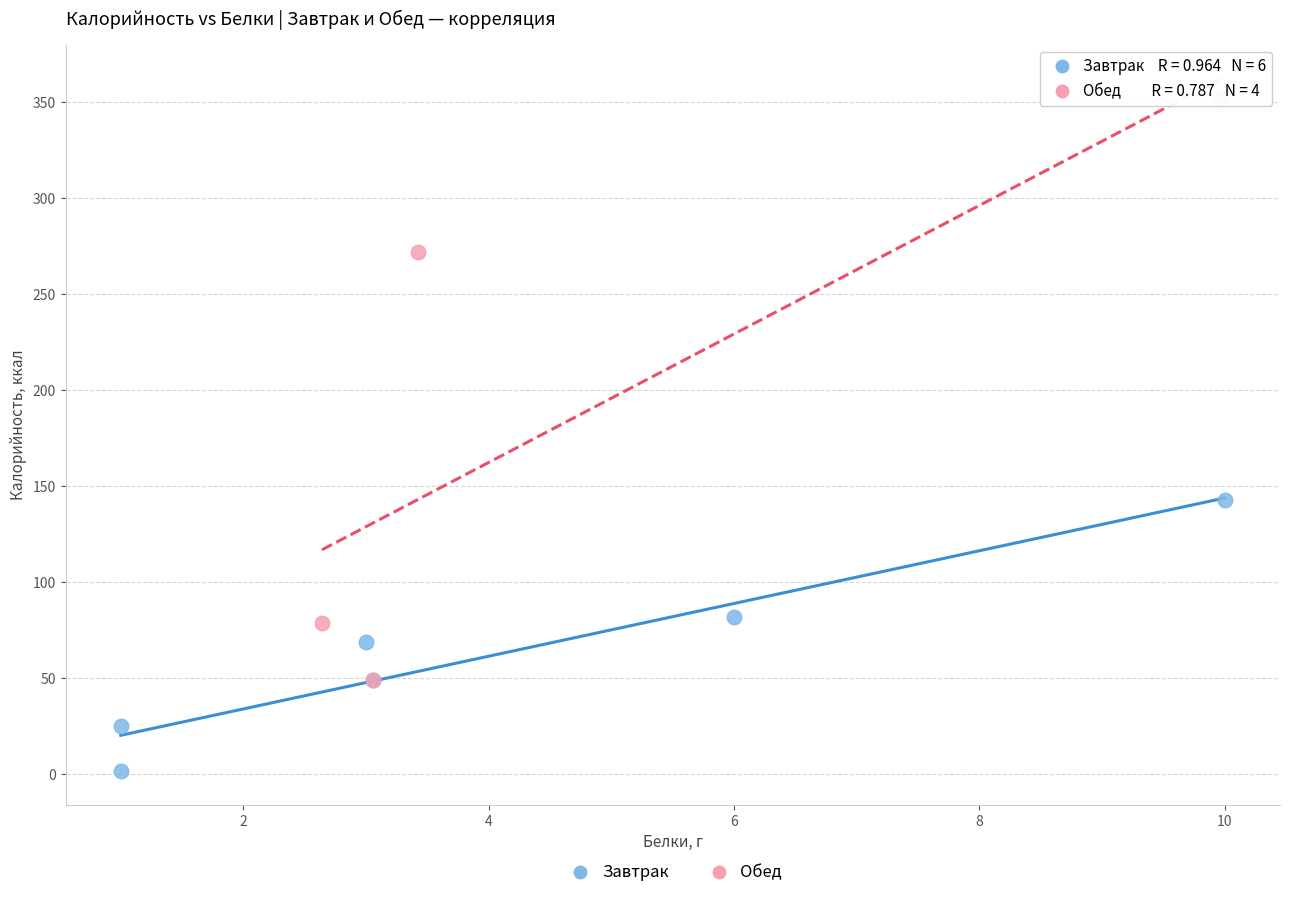

Which series has the widest spread of Y values?

Обед